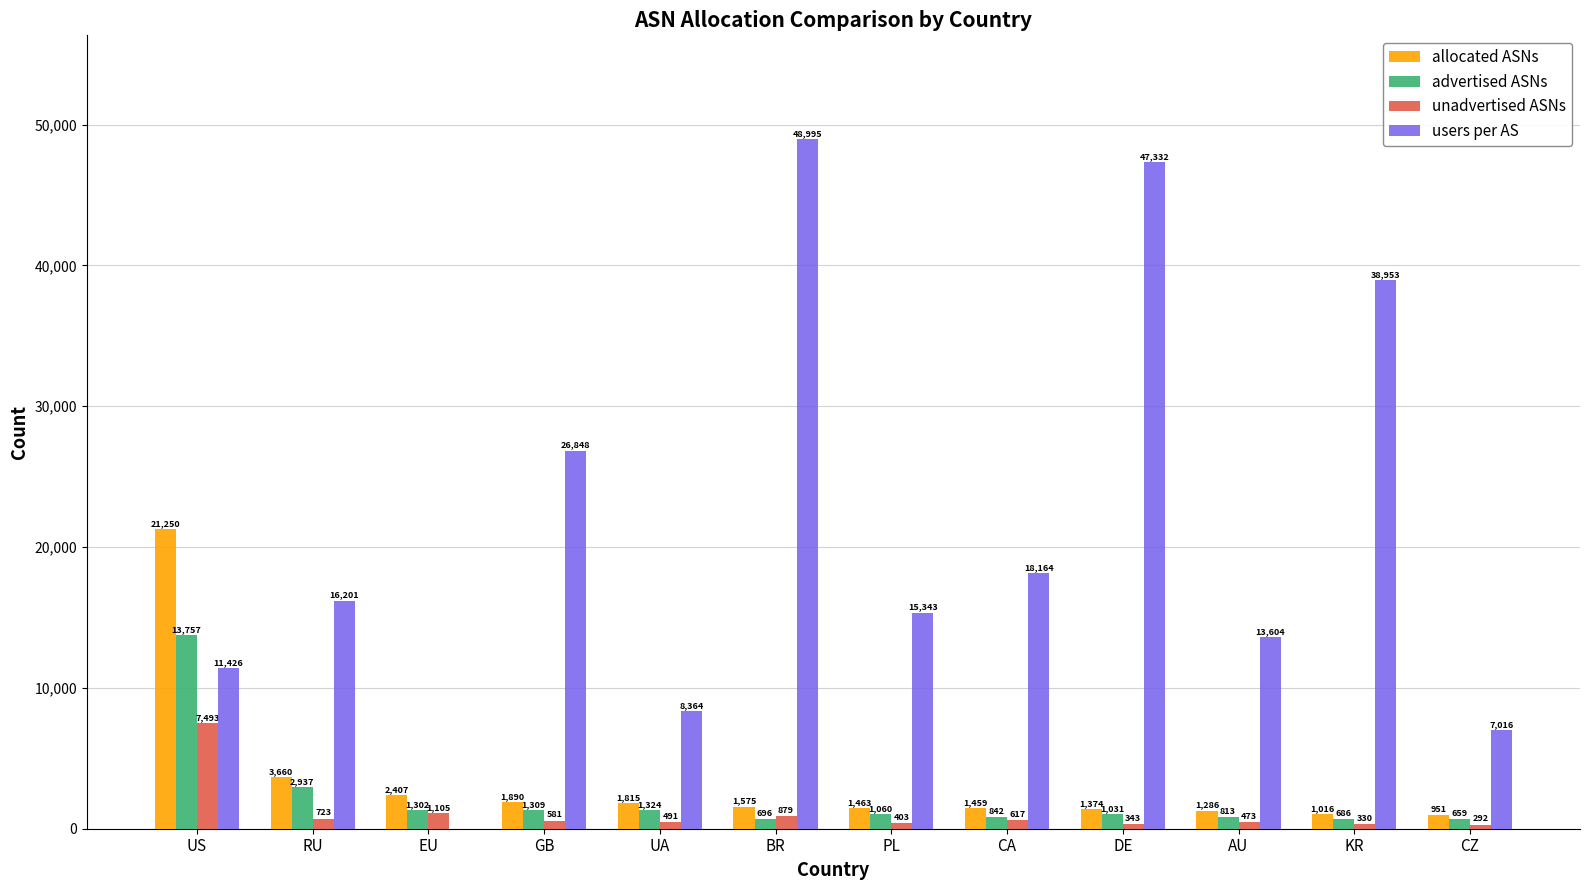

Which series has the largest total across all categories?

users per AS